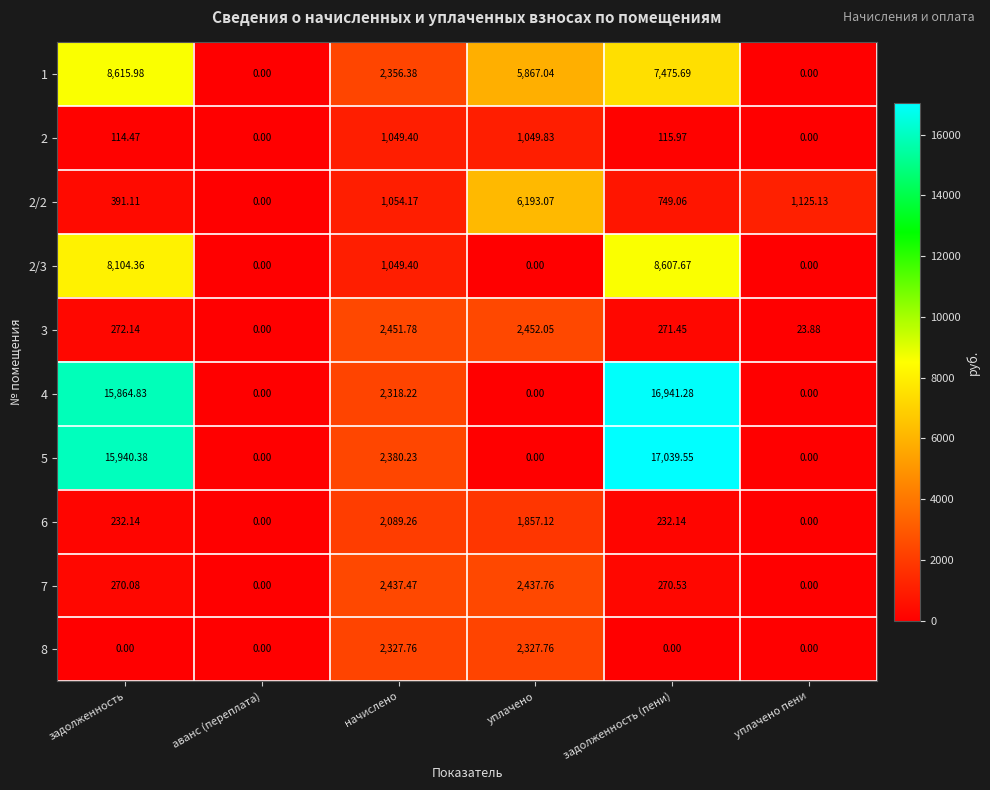

Which series has the largest total across all categories?

5